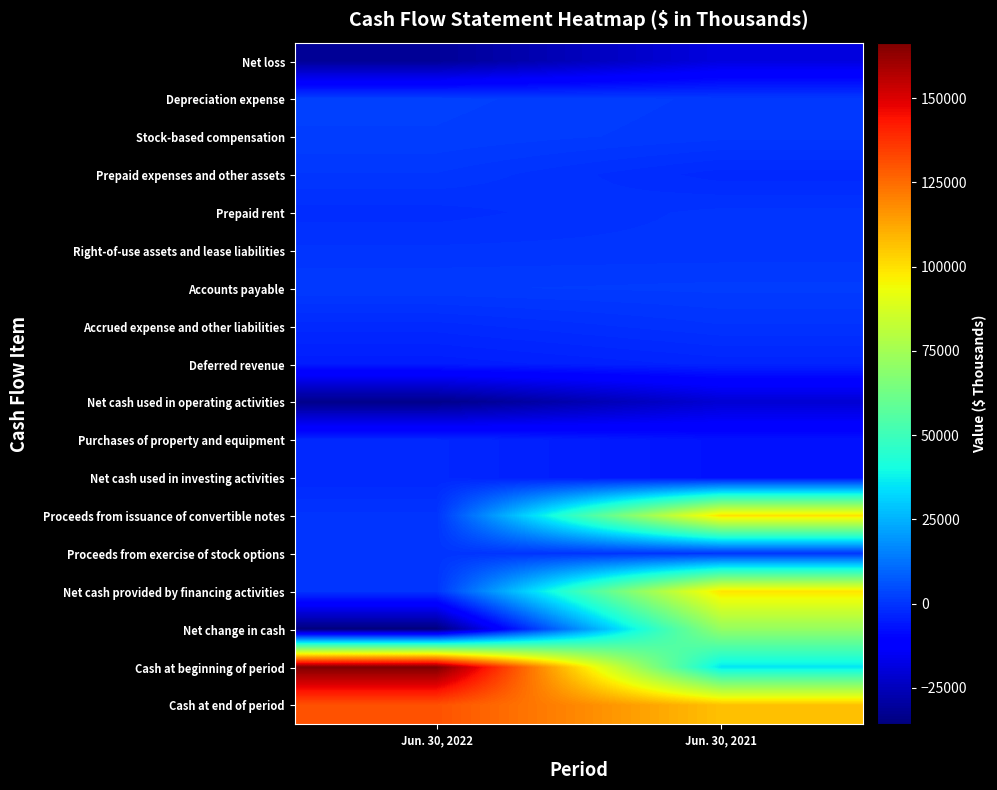

Reading left to right, list all the values displayed in this chart.

Net loss: Jun. 30, 2022=-31253	Jun. 30, 2021=-18586
Depreciation expense: Jun. 30, 2022=2402	Jun. 30, 2021=1130
Stock-based compensation: Jun. 30, 2022=2008	Jun. 30, 2021=847
Prepaid expenses and other assets: Jun. 30, 2022=492	Jun. 30, 2021=-2219
Prepaid rent: Jun. 30, 2022=-1388	Jun. 30, 2021=0
Right-of-use assets and lease liabilities: Jun. 30, 2022=-60	Jun. 30, 2021=40
Accounts payable: Jun. 30, 2022=1232	Jun. 30, 2021=1593
Accrued expense and other liabilities: Jun. 30, 2022=-2187	Jun. 30, 2021=-325
Deferred revenue: Jun. 30, 2022=-4737	Jun. 30, 2021=-3137
Net cash used in operating activities: Jun. 30, 2022=-33491	Jun. 30, 2021=-20657
Purchases of property and equipment: Jun. 30, 2022=-2424	Jun. 30, 2021=-6877
Net cash used in investing activities: Jun. 30, 2022=-2424	Jun. 30, 2021=-6877
Proceeds from issuance of convertible notes: Jun. 30, 2022=0	Jun. 30, 2021=99730
Proceeds from exercise of stock options: Jun. 30, 2022=119	Jun. 30, 2021=170
Net cash provided by financing activities: Jun. 30, 2022=119	Jun. 30, 2021=98940
Net change in cash: Jun. 30, 2022=-35796	Jun. 30, 2021=71406
Cash at beginning of period: Jun. 30, 2022=166436	Jun. 30, 2021=35386
Cash at end of period: Jun. 30, 2022=130640	Jun. 30, 2021=106792